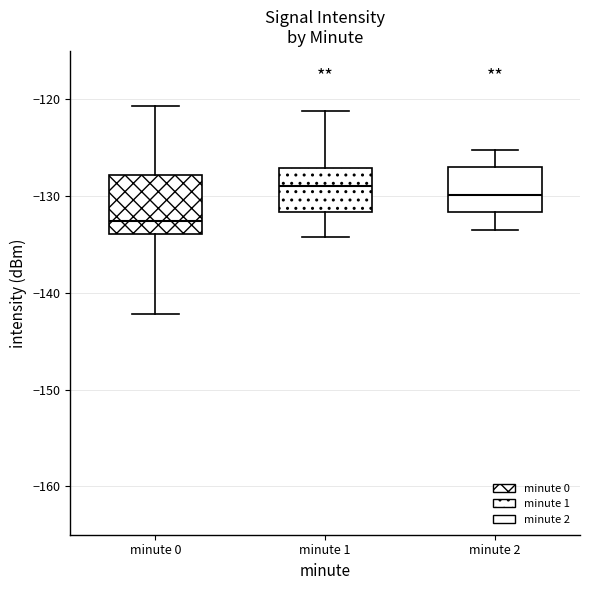

Comparing the boxes themselves (not the whiskers), which one is the tallest?

minute 0